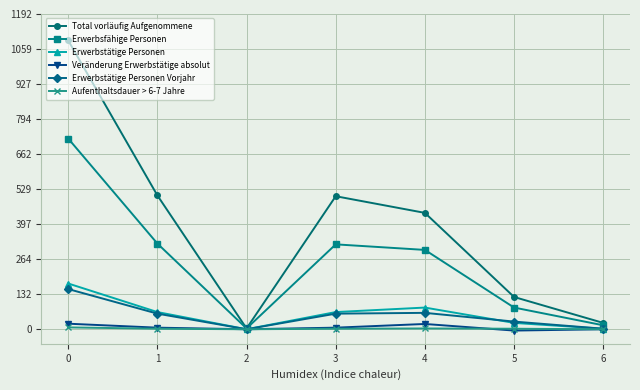

In Erwerbstätige Personen Vorjahr, how many points are lower than both neighbors (excluding endpoints)?

1